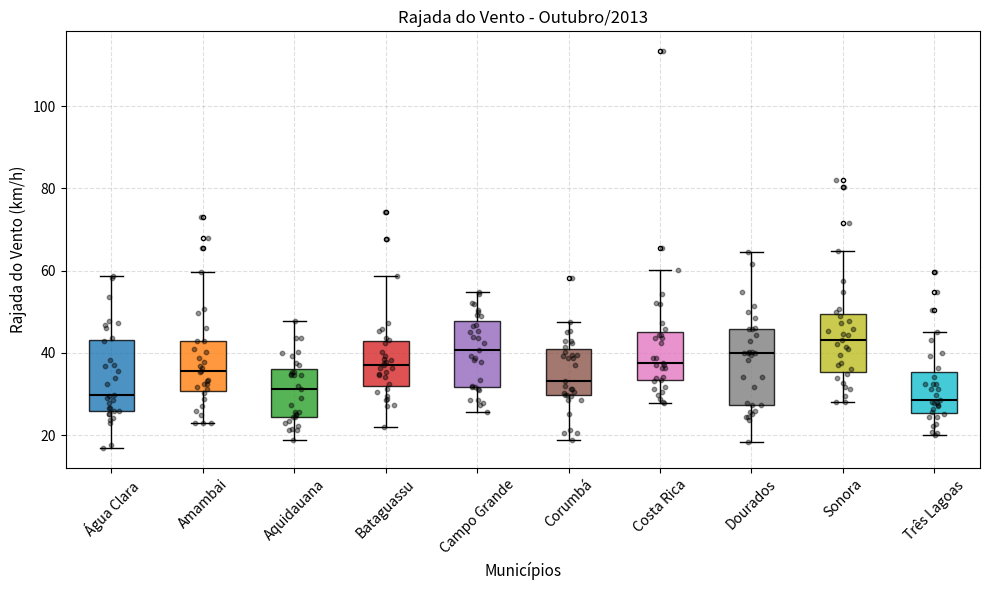

Reading left to right, read every box against the y-axis: the position of its median line, the range the box covers, and the ends of its whiskers. The values are not printed on the chart, so give them approximately, as read against the axis.

Água Clara: median 30, box 26 to 44, whiskers 16 to 58
Amambai: median 36, box 30 to 42, whiskers 24 to 60
Aquidauana: median 32, box 24 to 36, whiskers 18 to 48
Bataguassu: median 38, box 32 to 42, whiskers 22 to 58
Campo Grande: median 40, box 32 to 48, whiskers 26 to 54
Corumbá: median 34, box 30 to 40, whiskers 18 to 48
Costa Rica: median 38, box 34 to 46, whiskers 28 to 60
Dourados: median 40, box 28 to 46, whiskers 18 to 64
Sonora: median 44, box 36 to 50, whiskers 28 to 64
Três Lagoas: median 28, box 26 to 36, whiskers 20 to 46